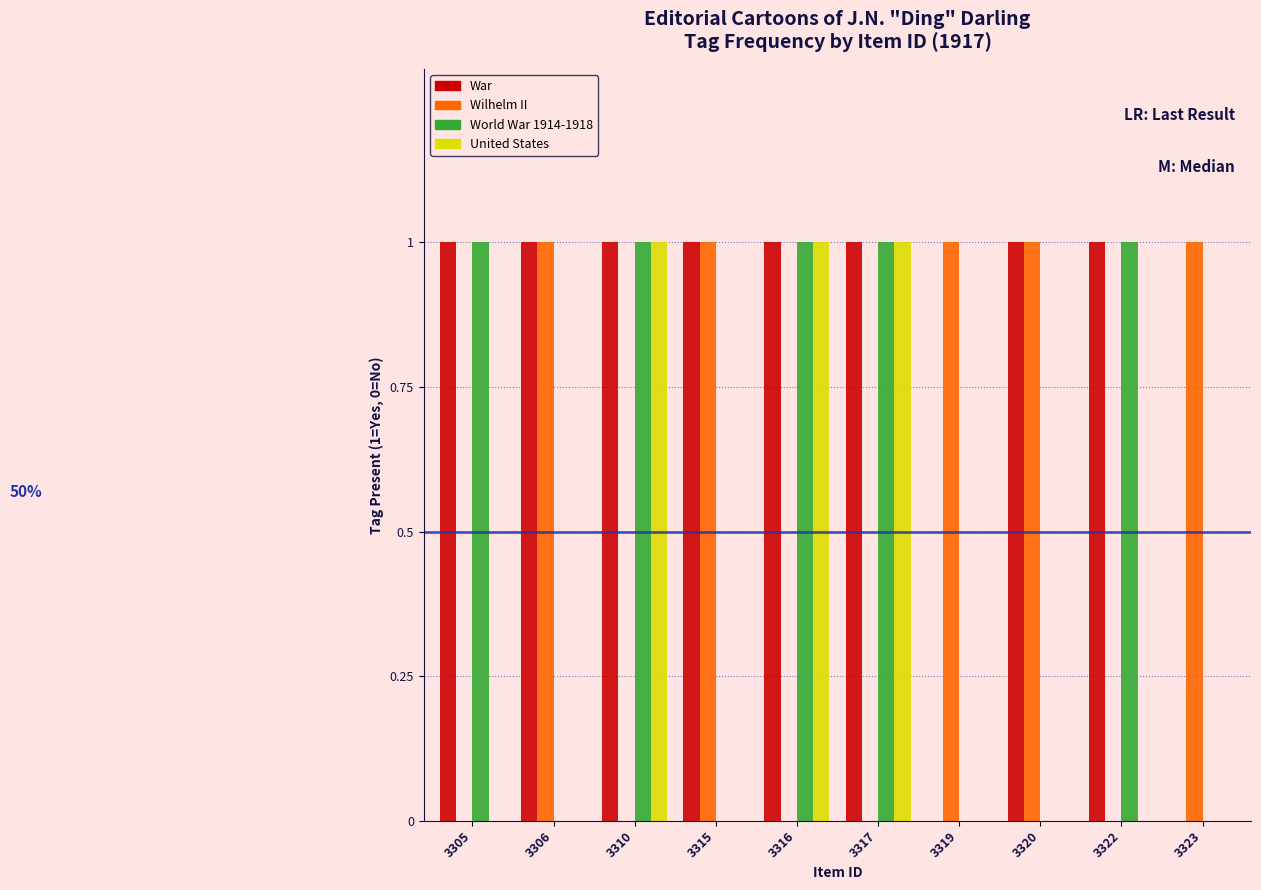

Is the value of United States at 3310 greater than the value of Wilhelm II at 3317?

Yes